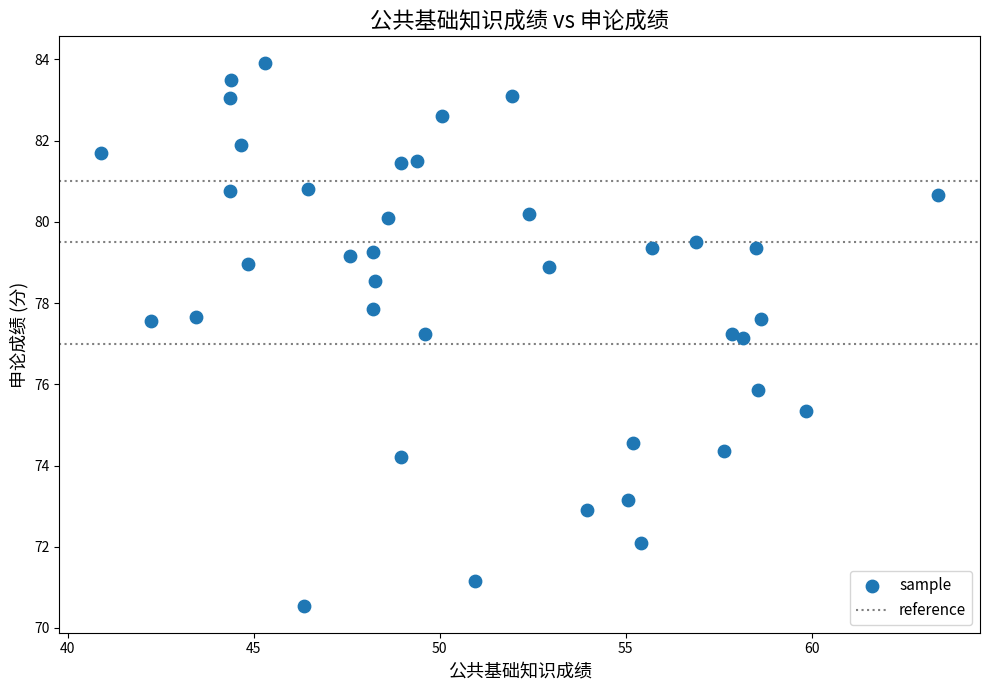

What is the range of X values (max minus min)?

22.5